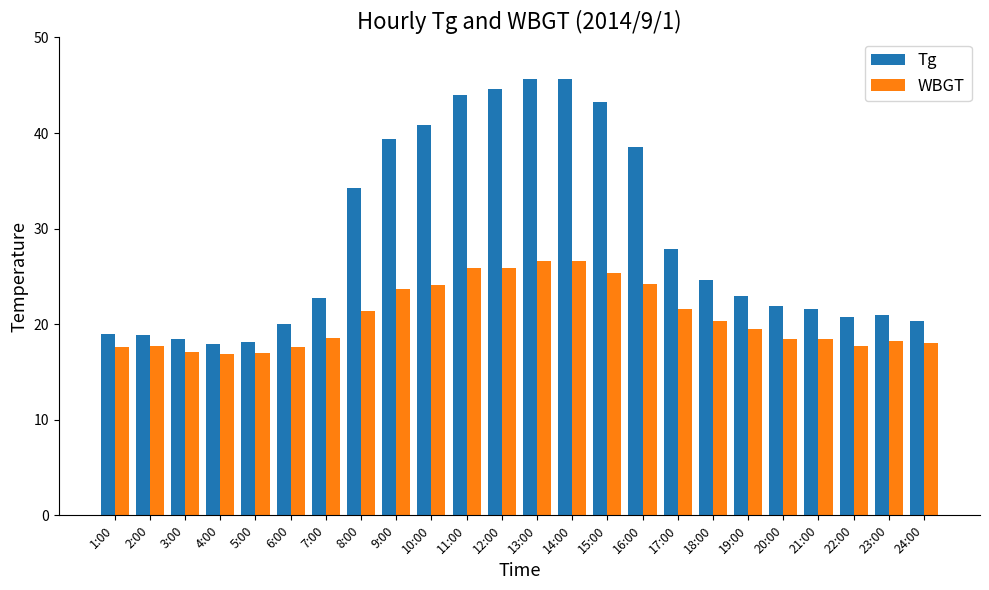

Which series has the widest spread of values?

Tg